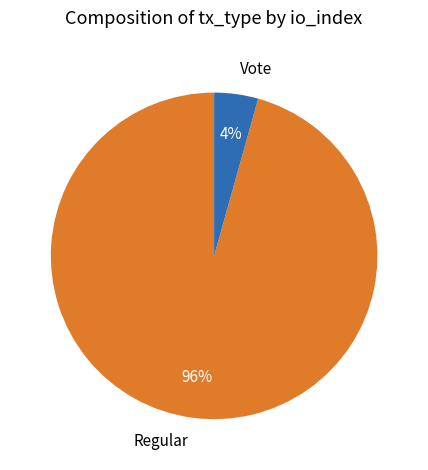

To the nearest percent, what is the combined percentage of Regular and Vote?

100%